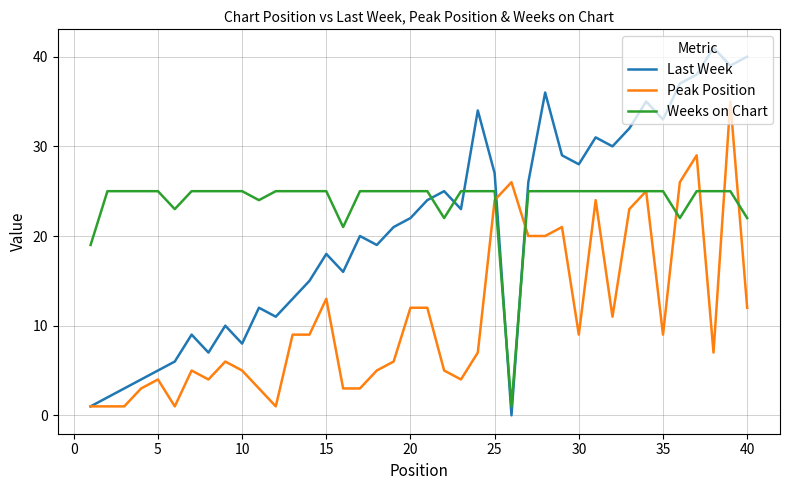

What is the difference between the second highest and second lowest values in the Weeks on Chart series?

6